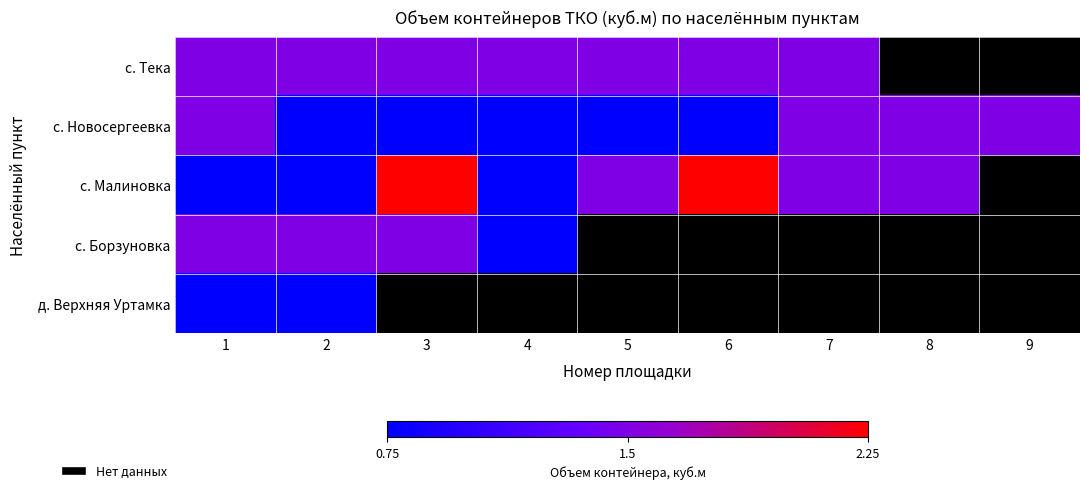

Which series has the widest spread of values?

с. Малиновка